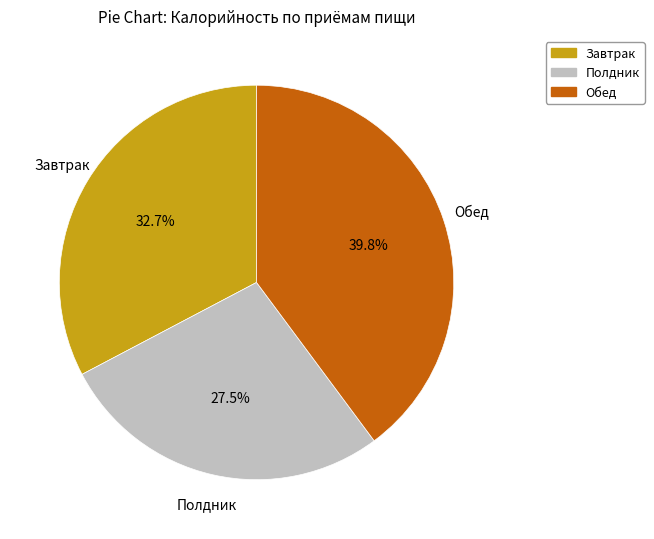

What portion of the pie excludes Обед?

60.2%